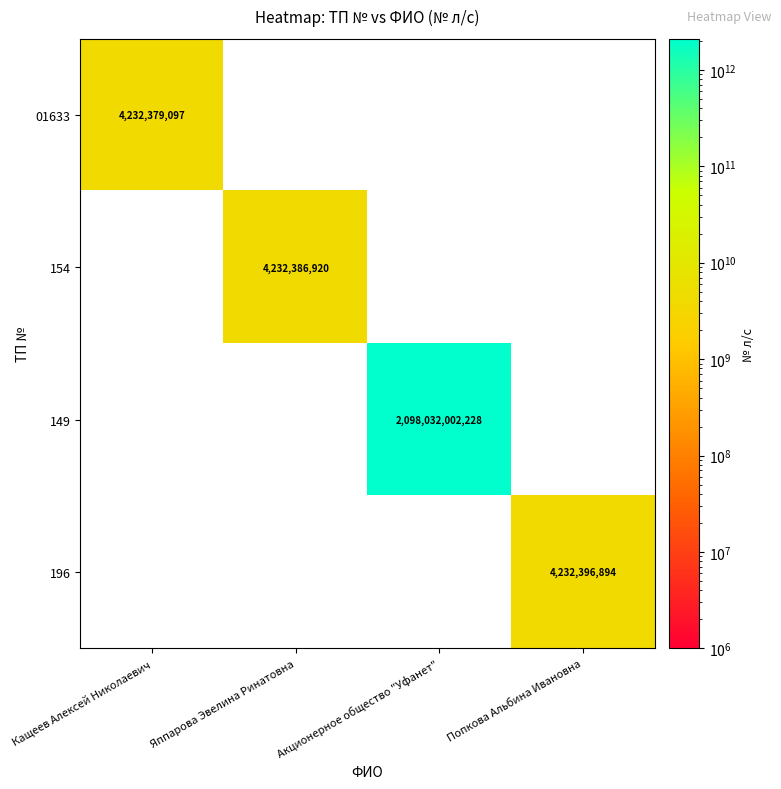

True or false: 01633 has a value of 4232379097 at Кащеев Алексей Николаевич.

True